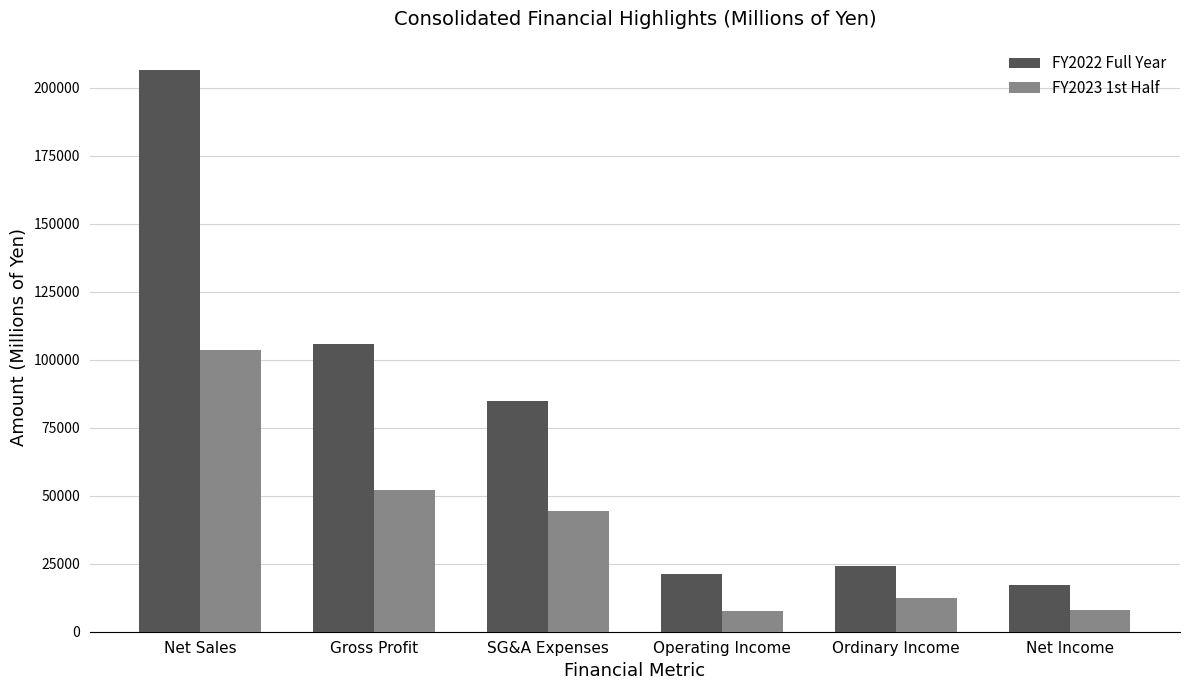

What is the highest value of the FY2023 1st Half series?

103536